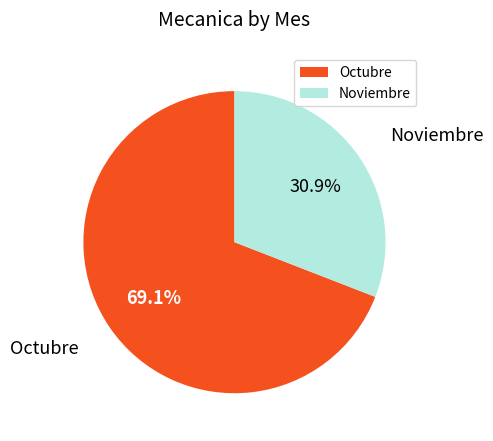

Is there any slice that represents more than half of the pie?

Yes